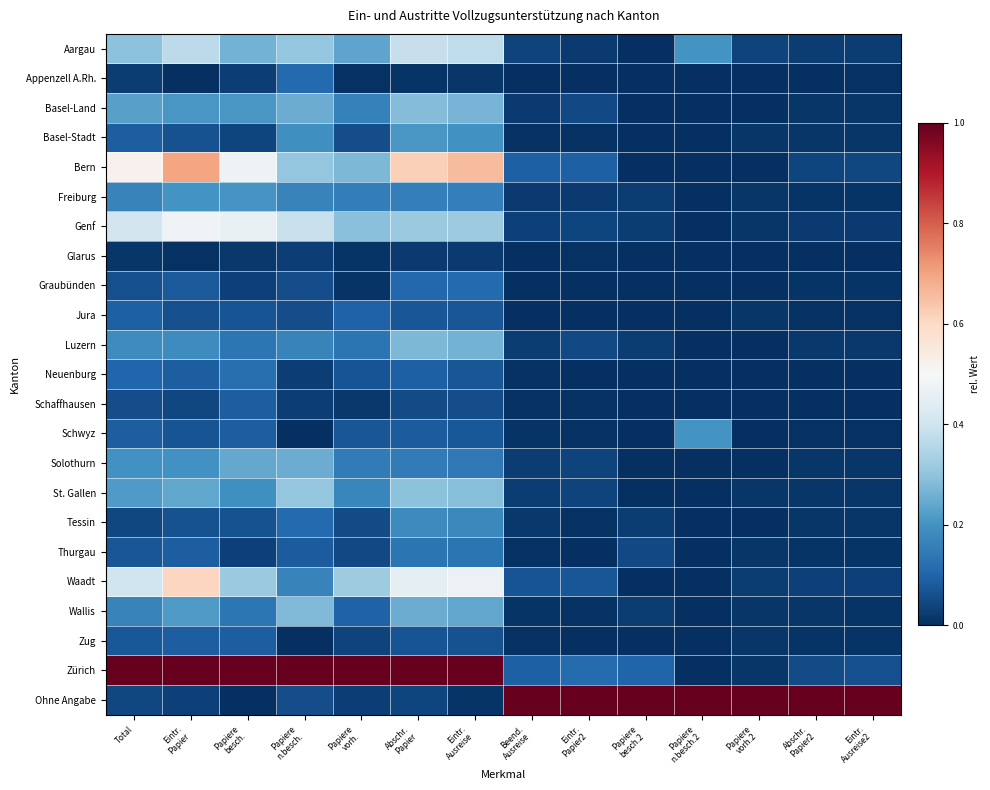

Which has a higher value, Beend.
Ausreise or Eintr.
Ausreise?

Eintr.
Ausreise